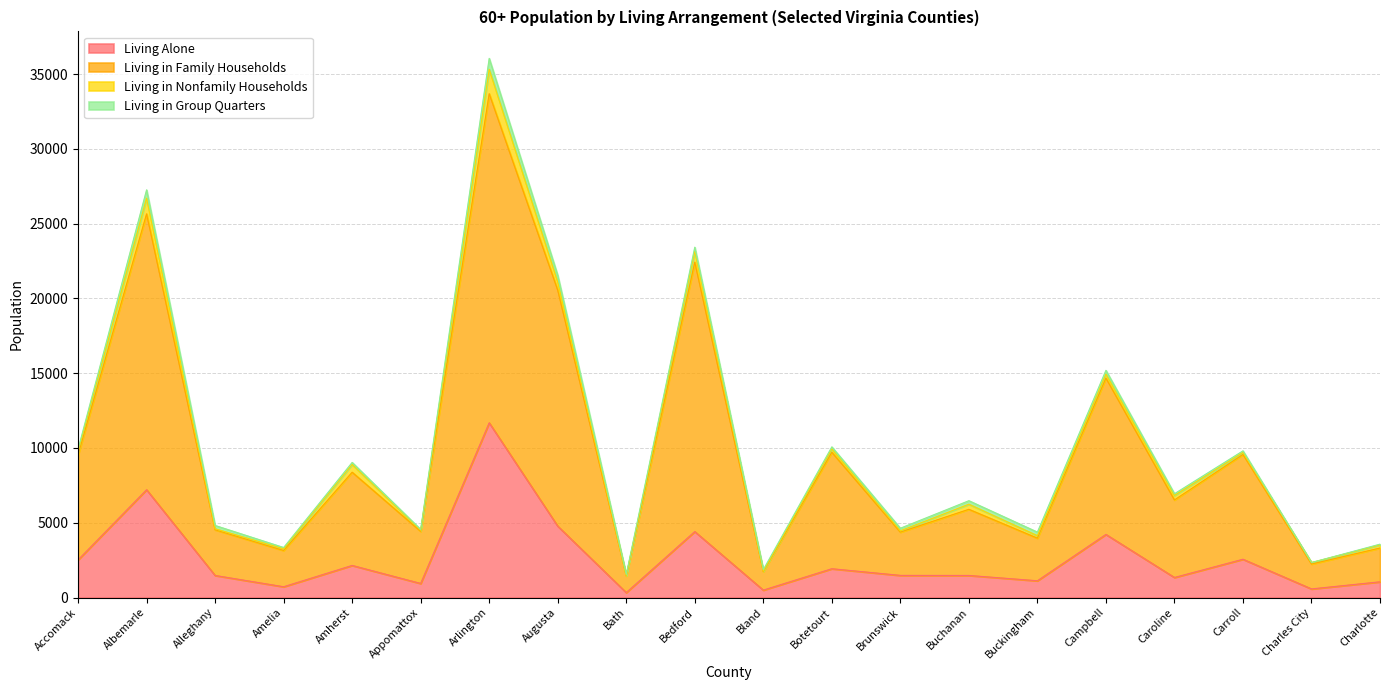

True or false: Living in Family Households has more than 0 interior local peaks.

True